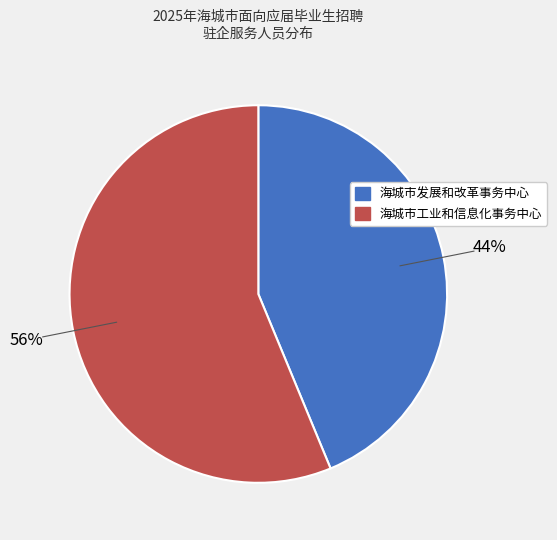

To the nearest percent, what portion does 海城市发展和改革事务中心 represent?

44%